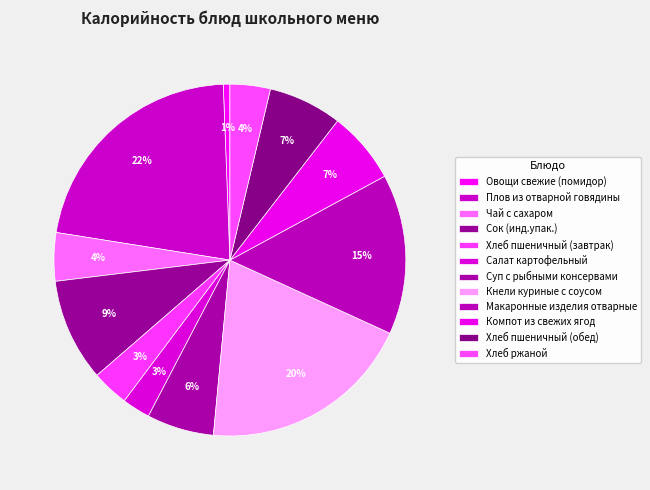

What percentage is the Чай с сахаром slice, to the nearest percent?

4%